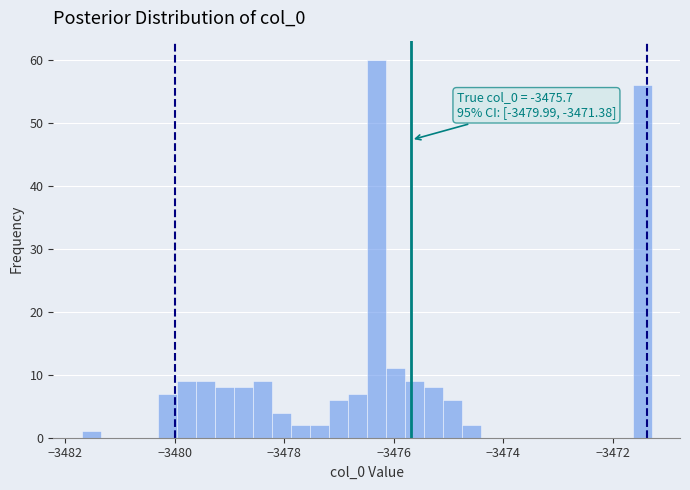

Around what value on the x-axis is the tallest bar? Give the approximate position of its centre, as read against the axis.

-3476.4